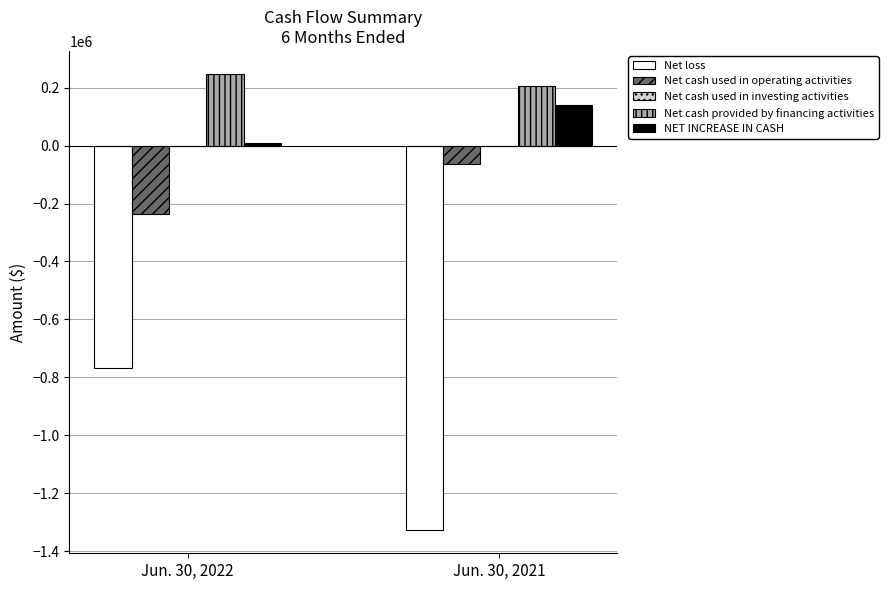

Which label corresponds to the largest value in the chart?

Jun. 30, 2022